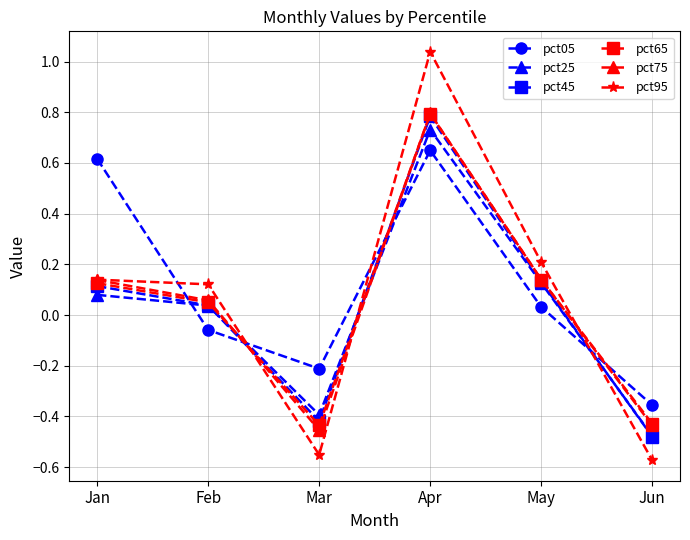

Which series ends up on top after the final intersection of pct05 and pct45?

pct05